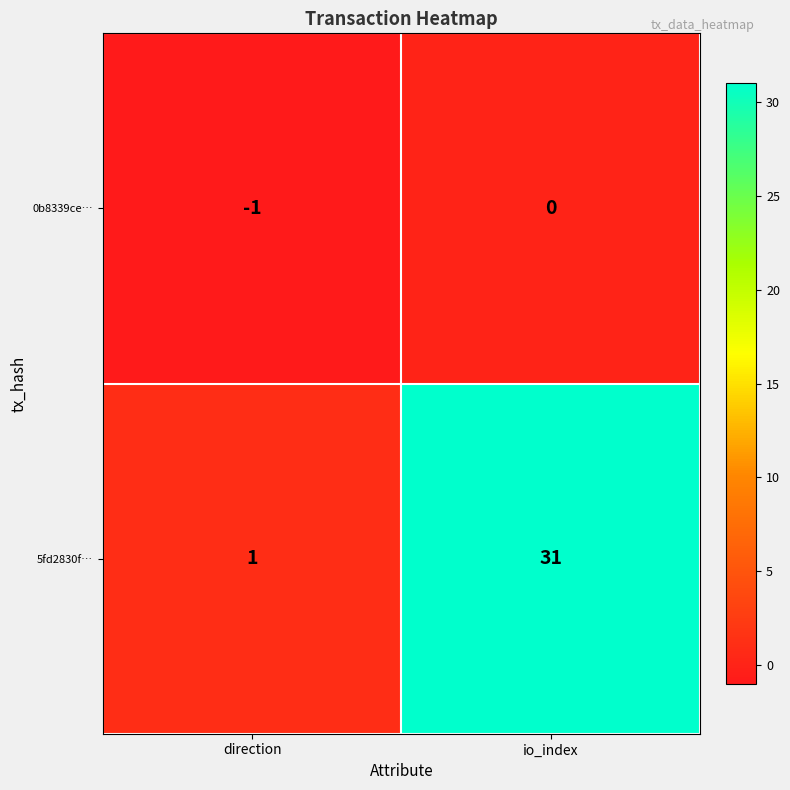

Read the 5fd2830f… value at io_index.

31